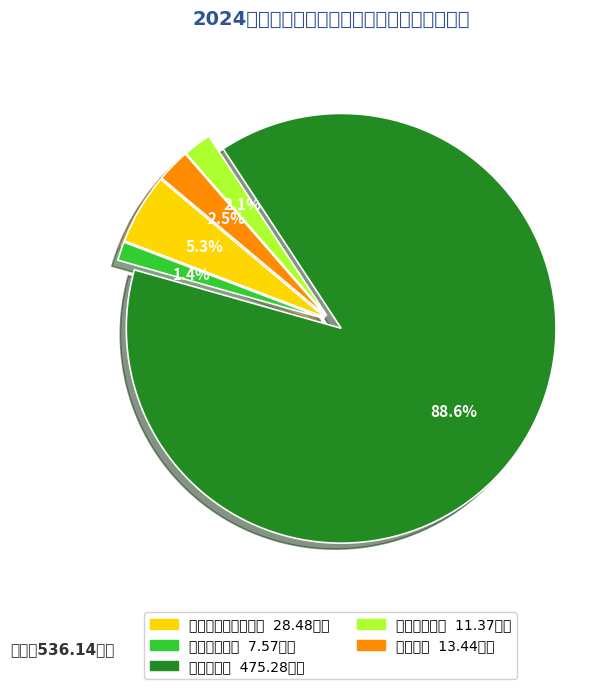

How many segments does this pie chart have?

5